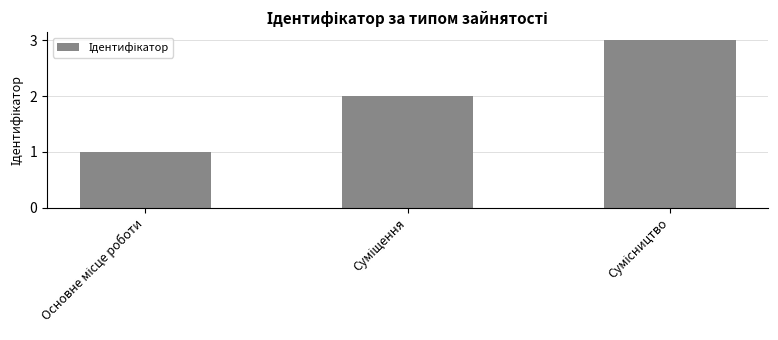

What is the sum of all values?

6